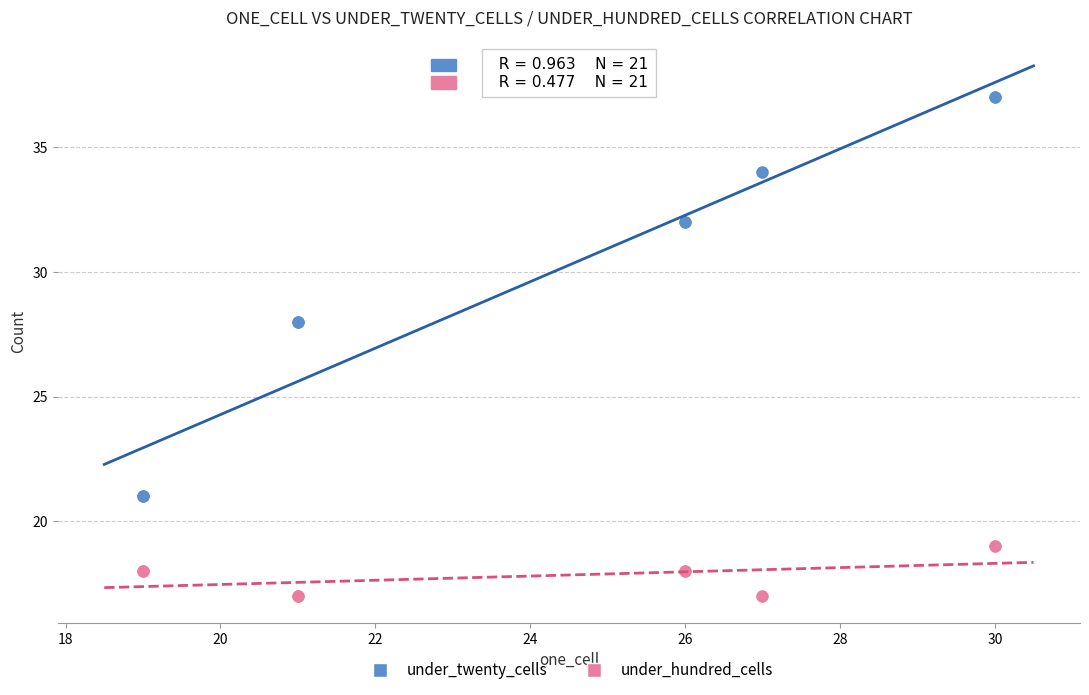

Which series has the widest spread of Y values?

under_twenty_cells